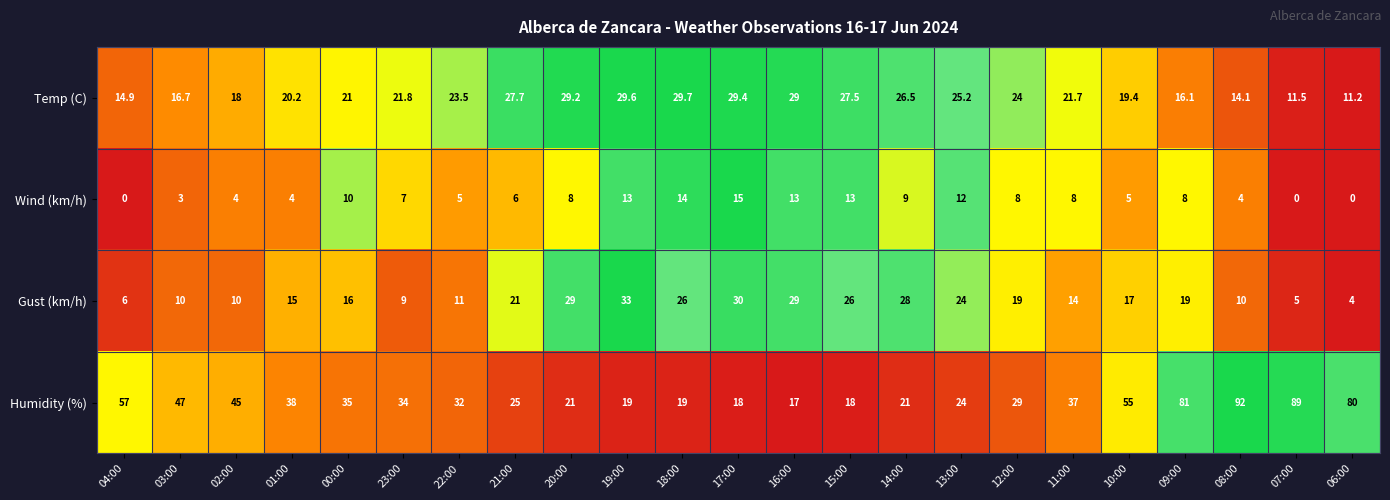

Between 22:00 and 10:00, which series saw the biggest shift?

Humidity (%)